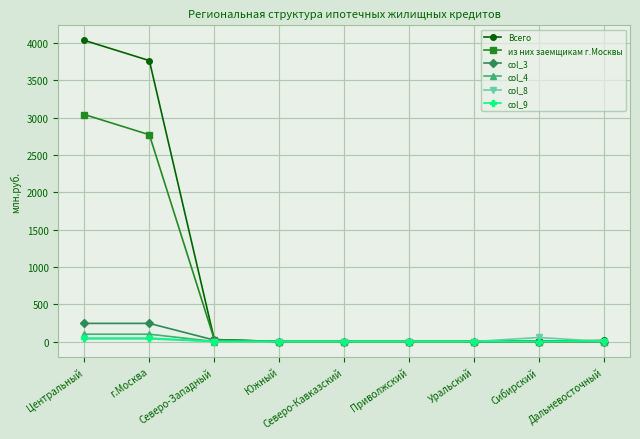

What is the label of the 4th point from the left?

Южный